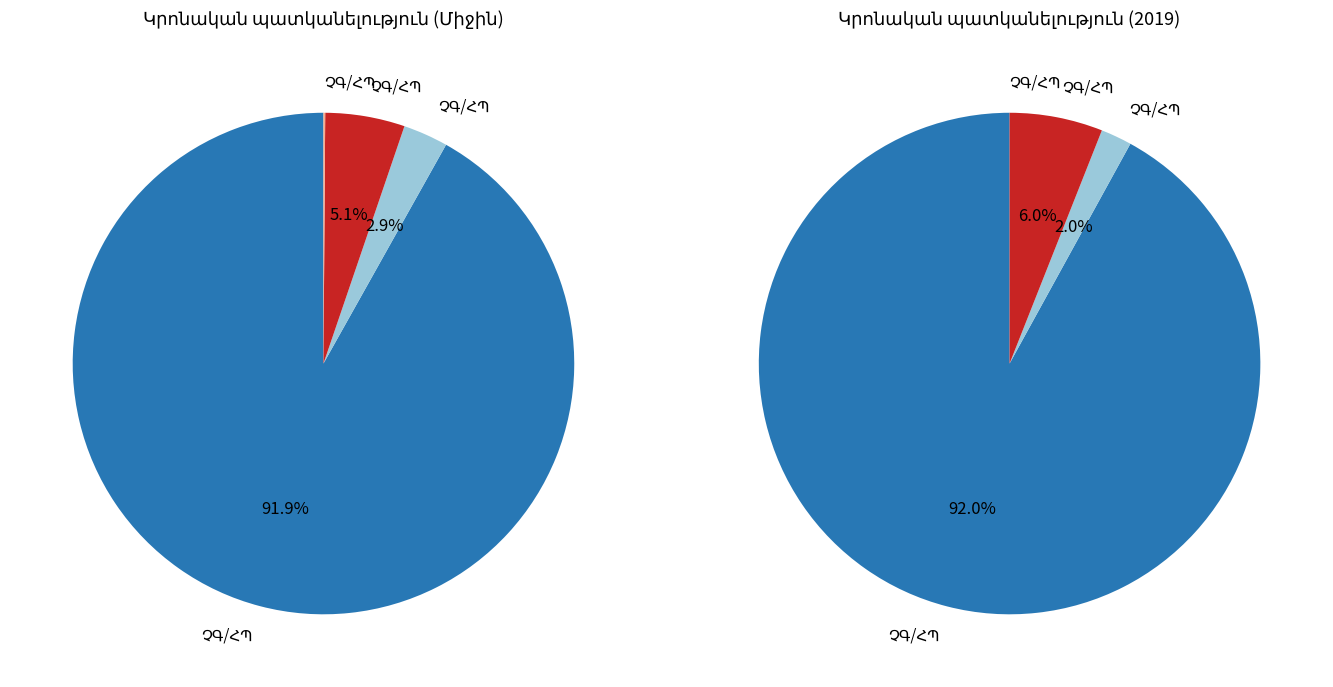

True or false: 2011 accounts for 23% of the total.

False